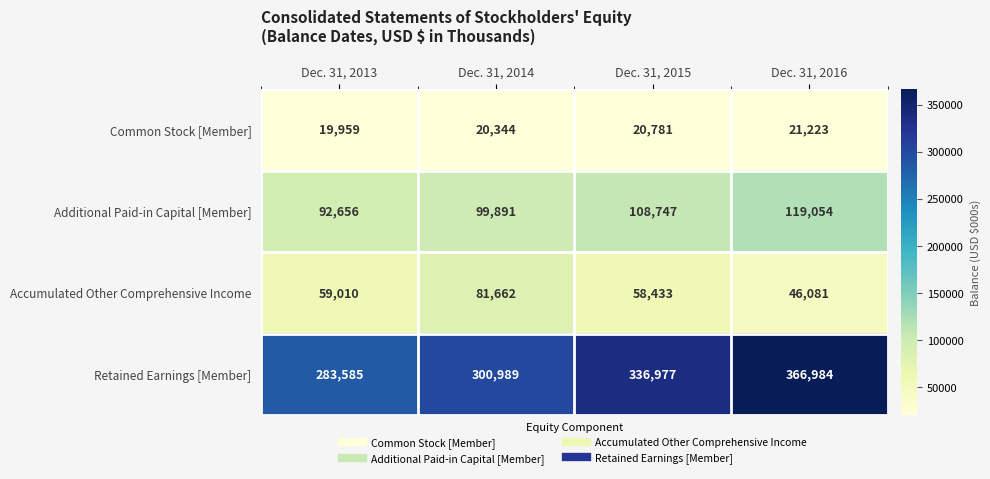

Which series has the largest total across all categories?

Retained Earnings [Member]